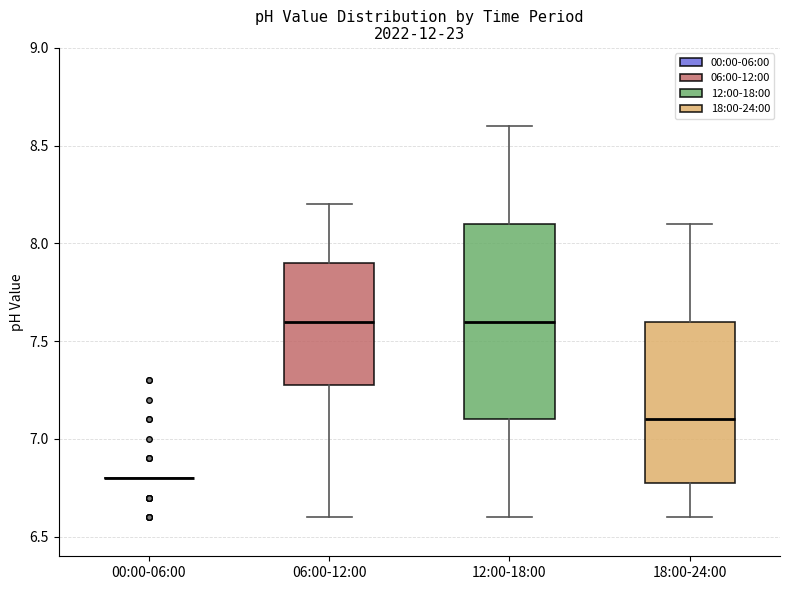

Reading left to right, transcribe this box plot: for each box, give where its median line is, the range the box spans, and where its two whiskers end, as read against the y-axis. The values are not printed on the chart, so give them approximately, as read against the axis.

00:00-06:00: box collapsed to a line at 6.8, whiskers 6.8 to 6.8
06:00-12:00: median 7.6, box 7.3 to 7.9, whiskers 6.6 to 8.2
12:00-18:00: median 7.6, box 7.1 to 8.1, whiskers 6.6 to 8.6
18:00-24:00: median 7.1, box 6.8 to 7.6, whiskers 6.6 to 8.1